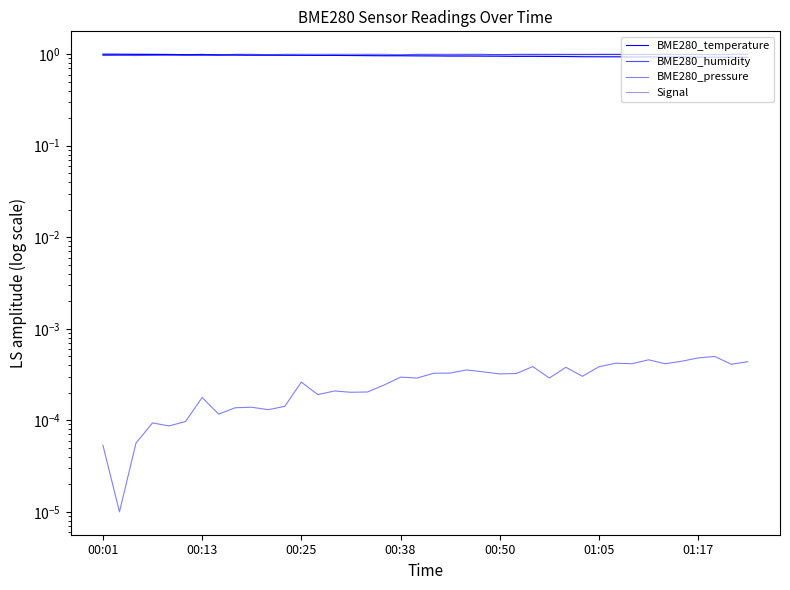

At which label does Signal reach its peak?

00:01